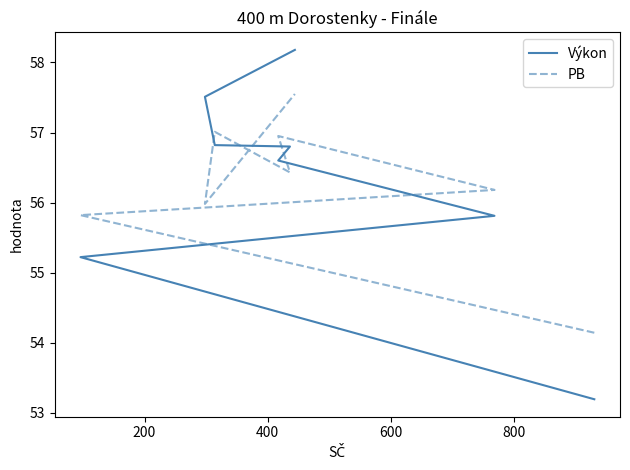

What are all the series names shown in the legend?

Výkon, PB